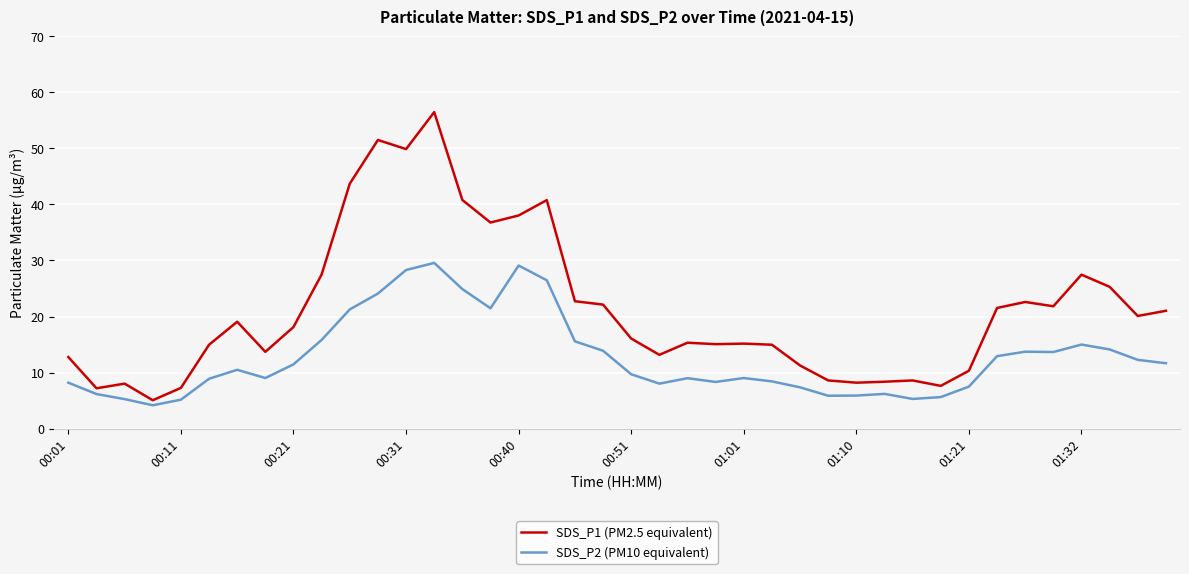

List the series in order of their peak value, lowest first.

SDS_P2 (PM10 equivalent), SDS_P1 (PM2.5 equivalent)